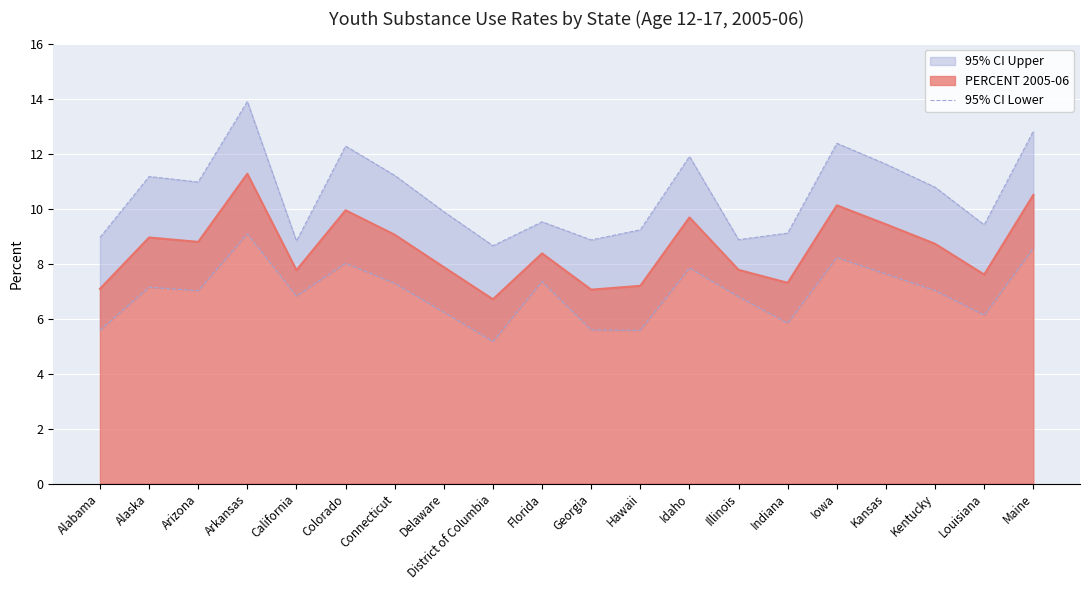

What is the maximum value shown in the chart?

13.9